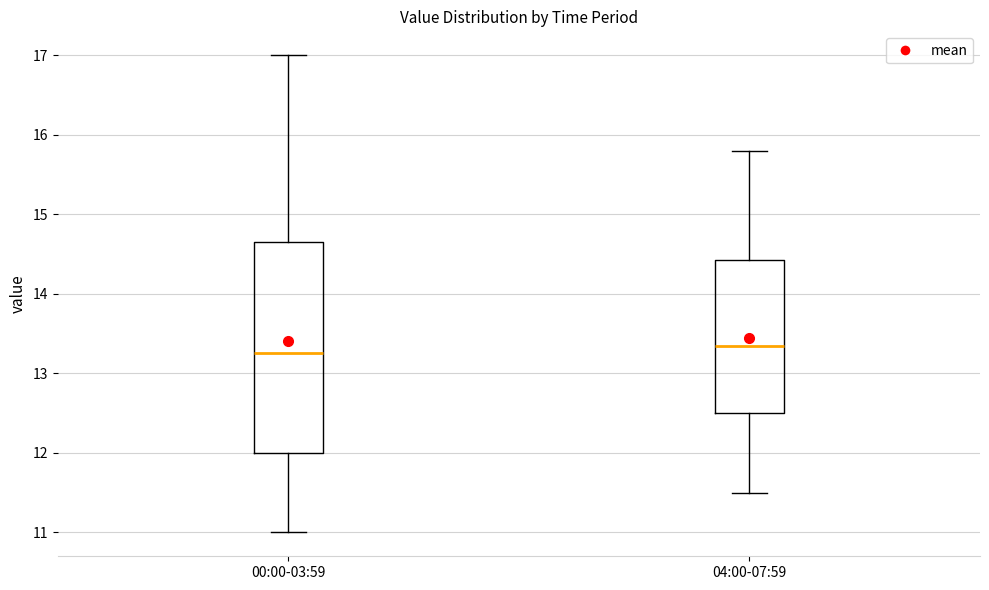

Which box's median line is the highest?

04:00-07:59